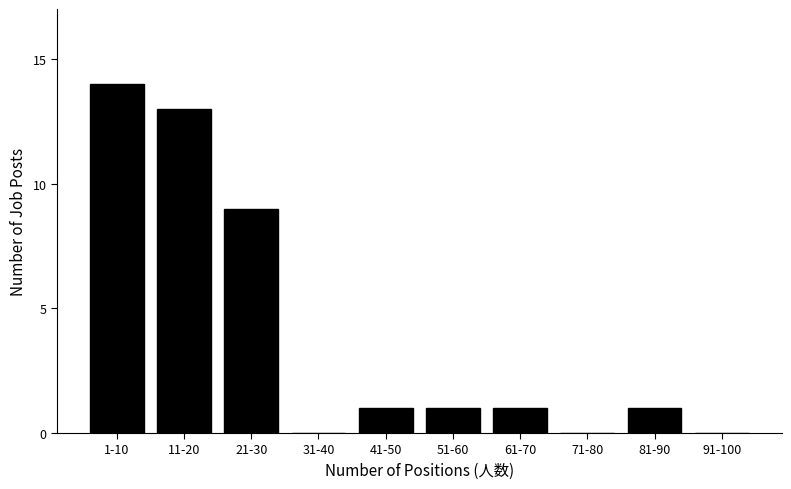

Reading left to right, what are all the values shown in this chart?

1-10=14	11-20=13	21-30=9	31-40=0	41-50=1	51-60=1	61-70=1	71-80=0	81-90=1	91-100=0